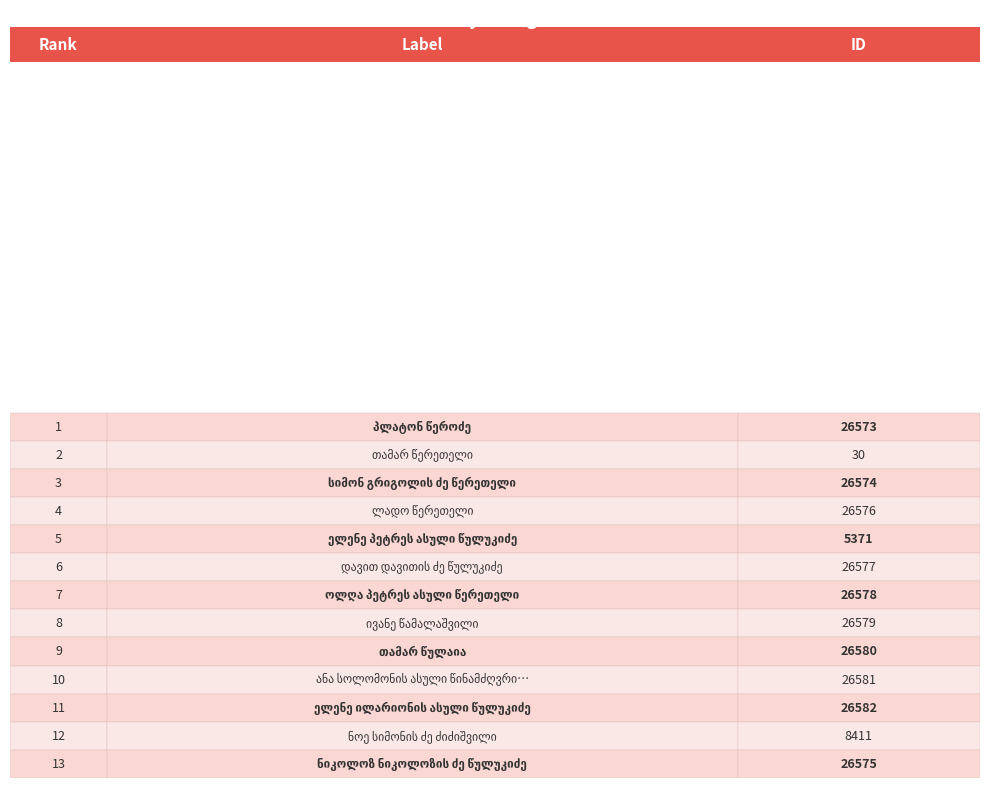

The chart shows a value of 26580 at თამარ წულაია. True or false?

True